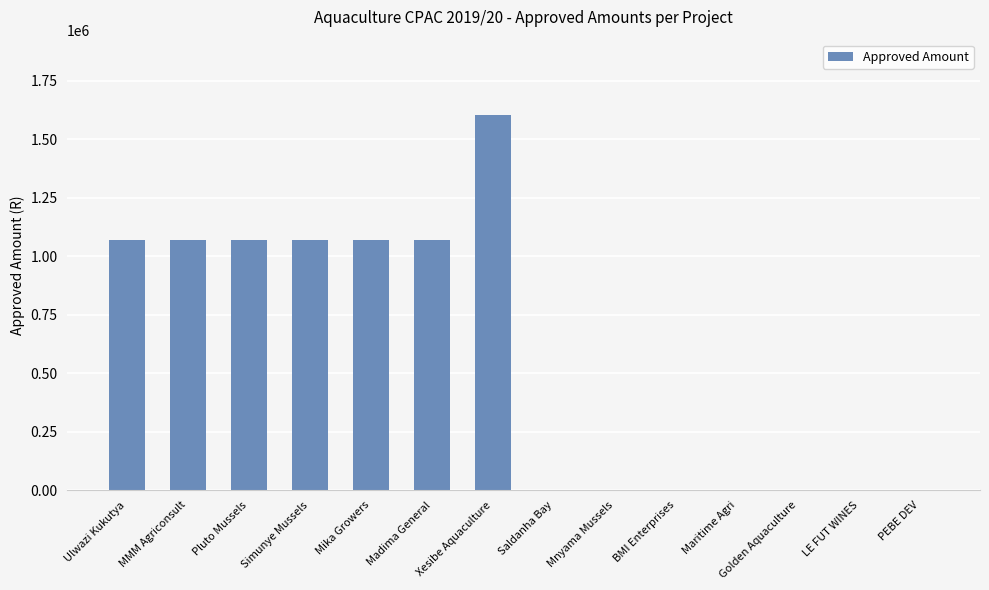

Between Simunye Mussels and Golden Aquaculture, which is larger?

Simunye Mussels